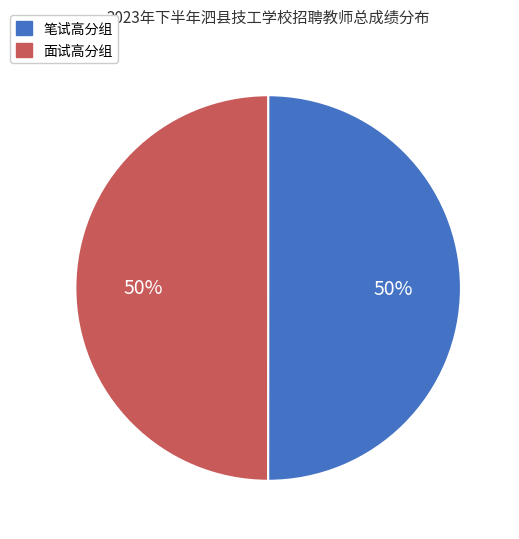

How many segments does this pie chart have?

2